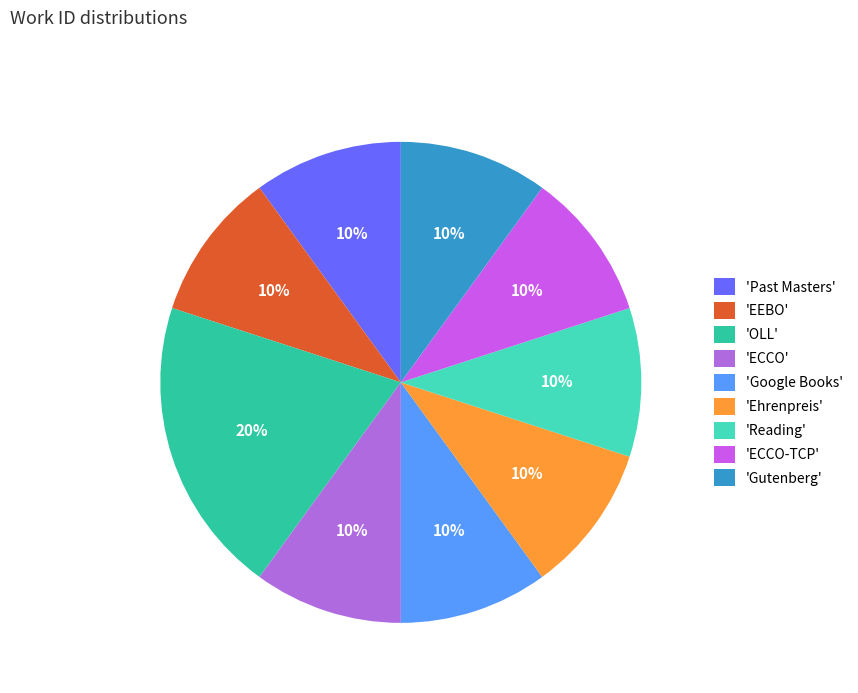

To the nearest percent, what is the difference between the largest and smallest slice percentages?

10%